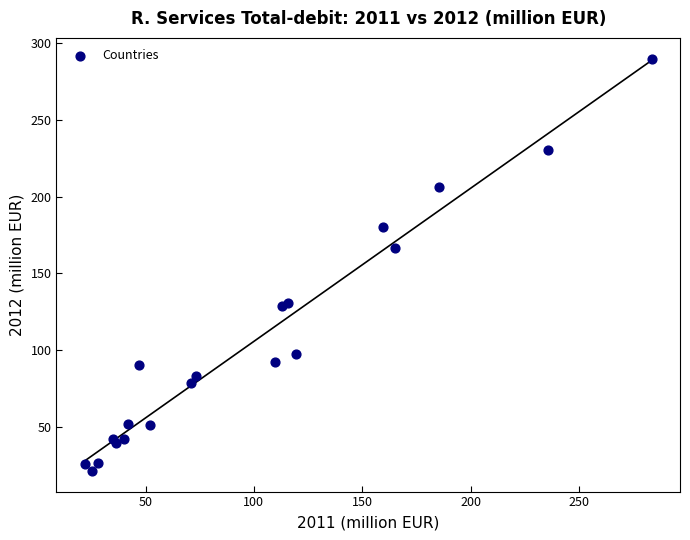

What Y value in the scatter plot is closest to 155?

166.3